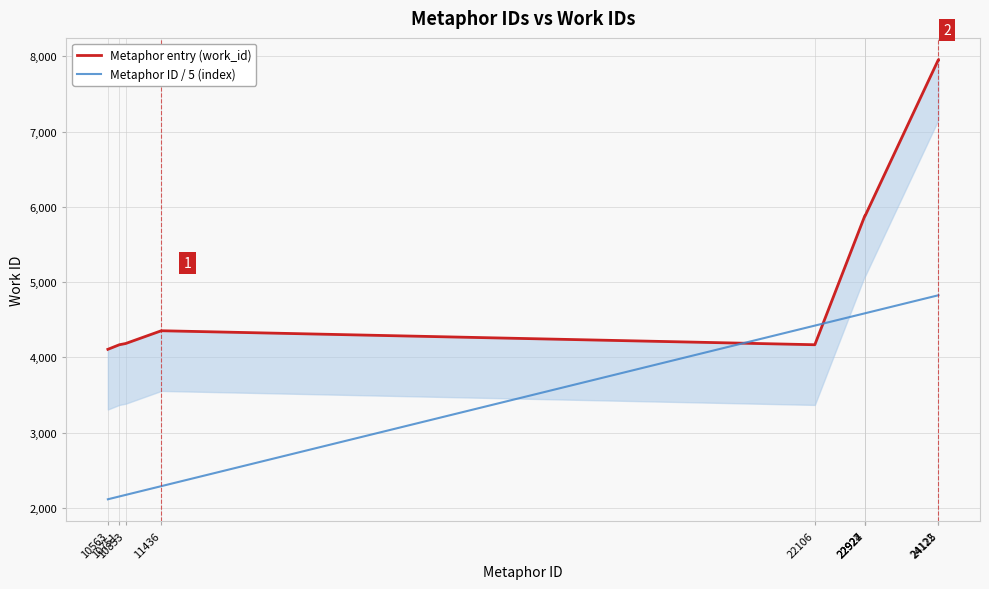

Does the chart have visible grid lines?

Yes